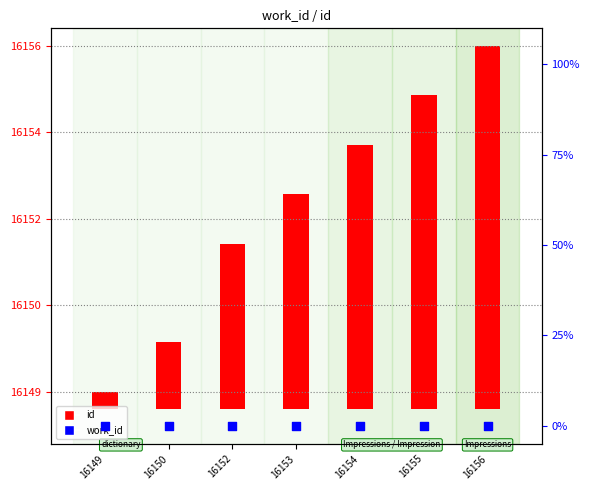

Which series has the largest total across all categories?

id